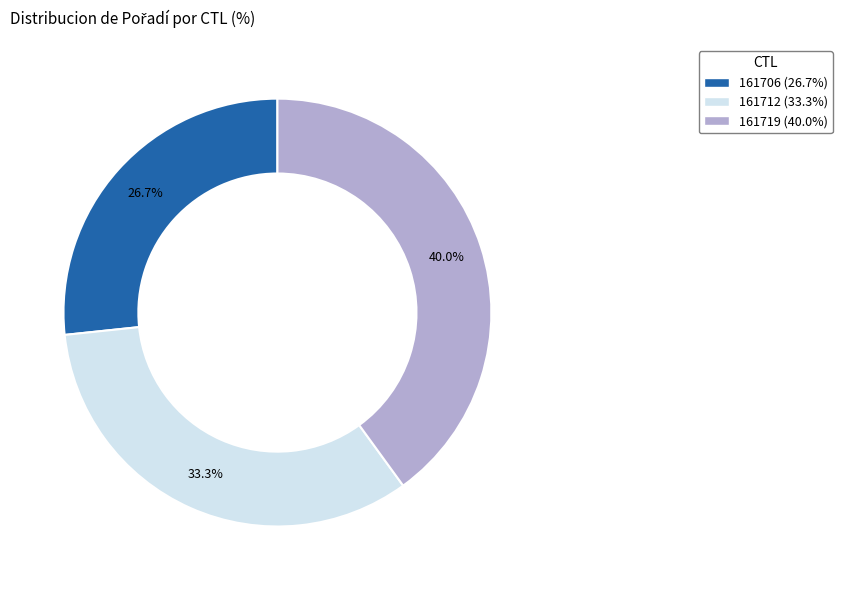

Is there a majority slice in this chart?

No